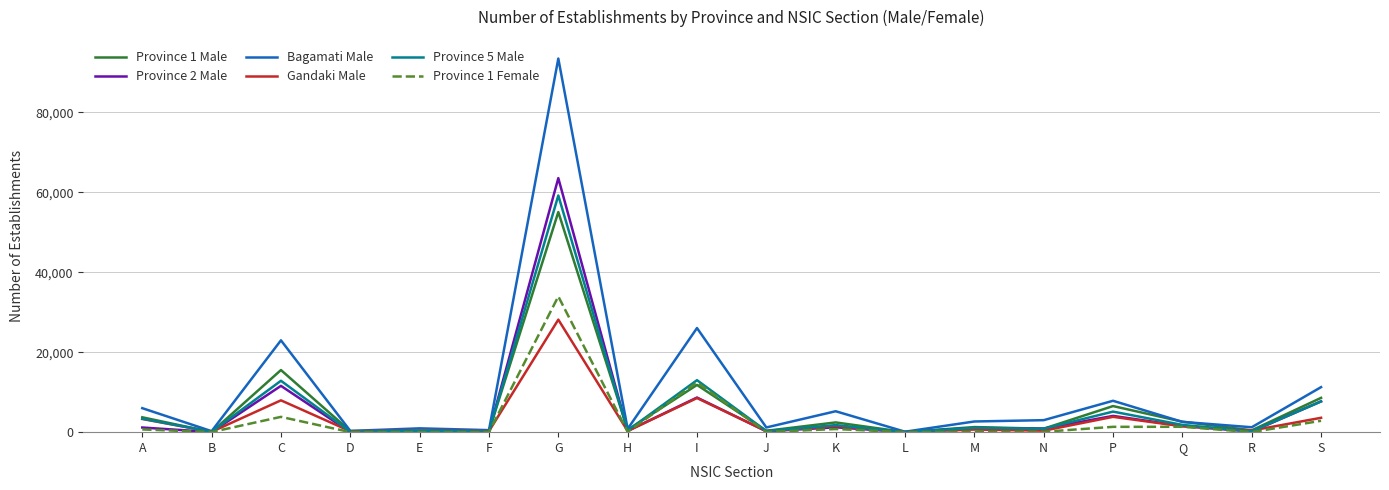

Is it true that Bagamati Male equals 18801 at S?

False